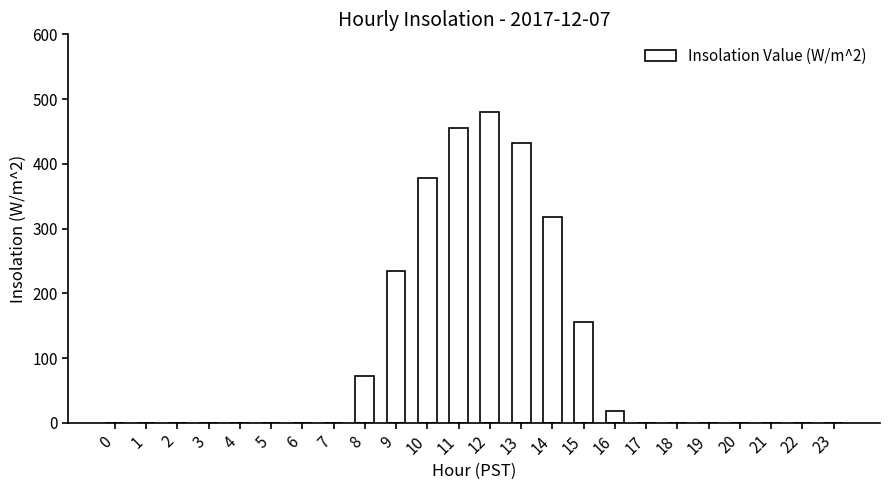

How many data points are above 0?

9